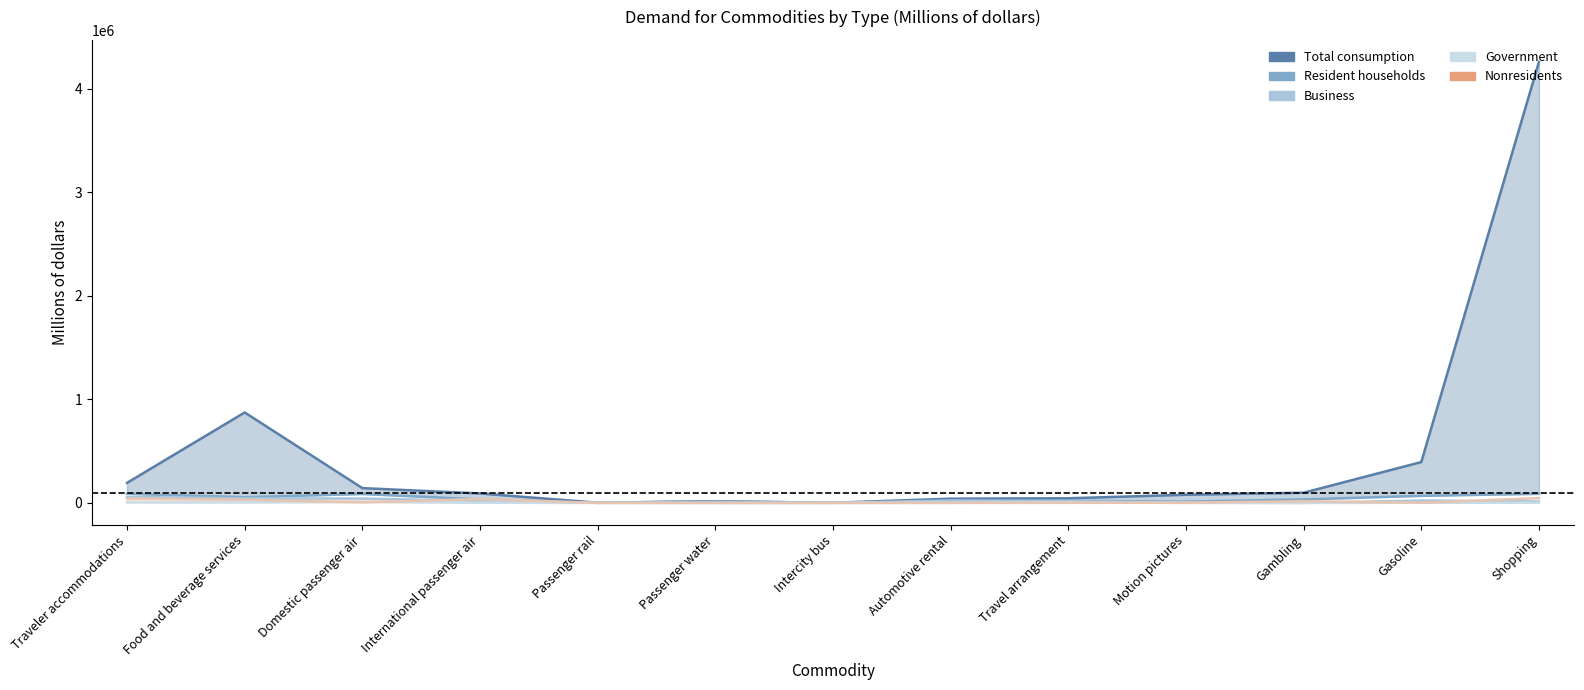

Count the number of data series in this chart.

5